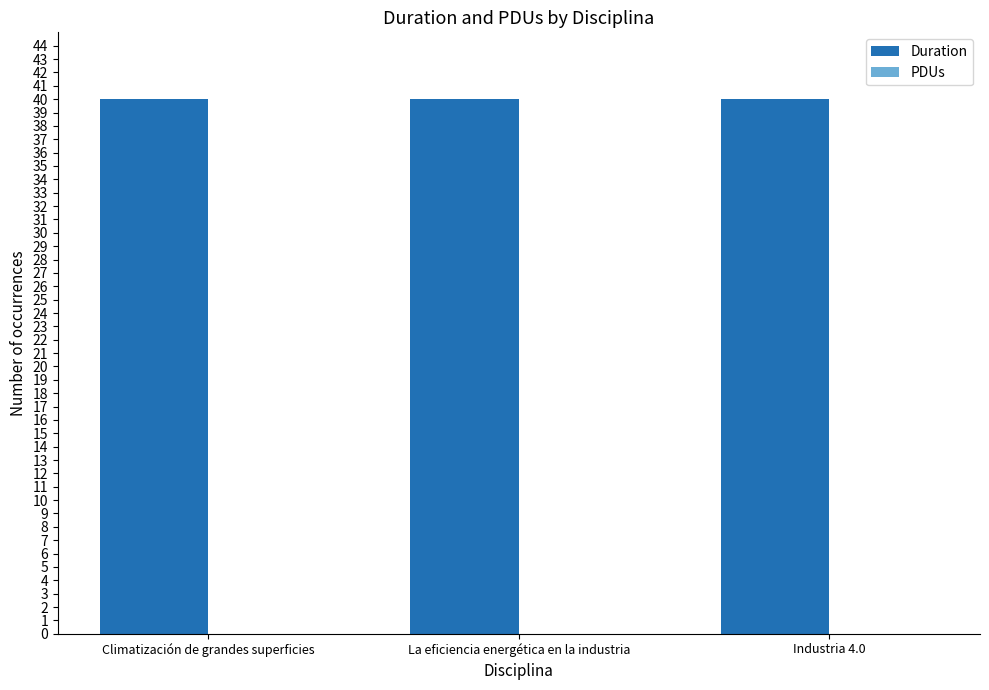

Reading left to right, extract all data points from this chart.

Duration: 40	40	40
PDUs: 0	0	0